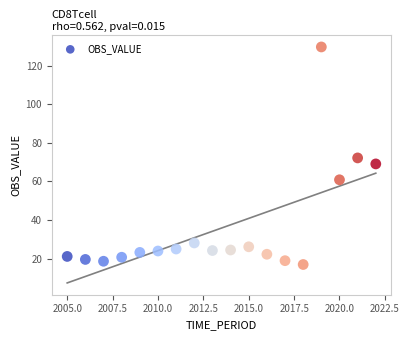

What is the range of Y values (max minus min)?

112.7